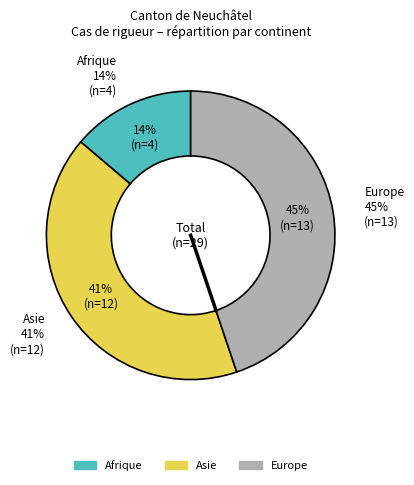

Which category has the smallest portion of the pie?

Afrique